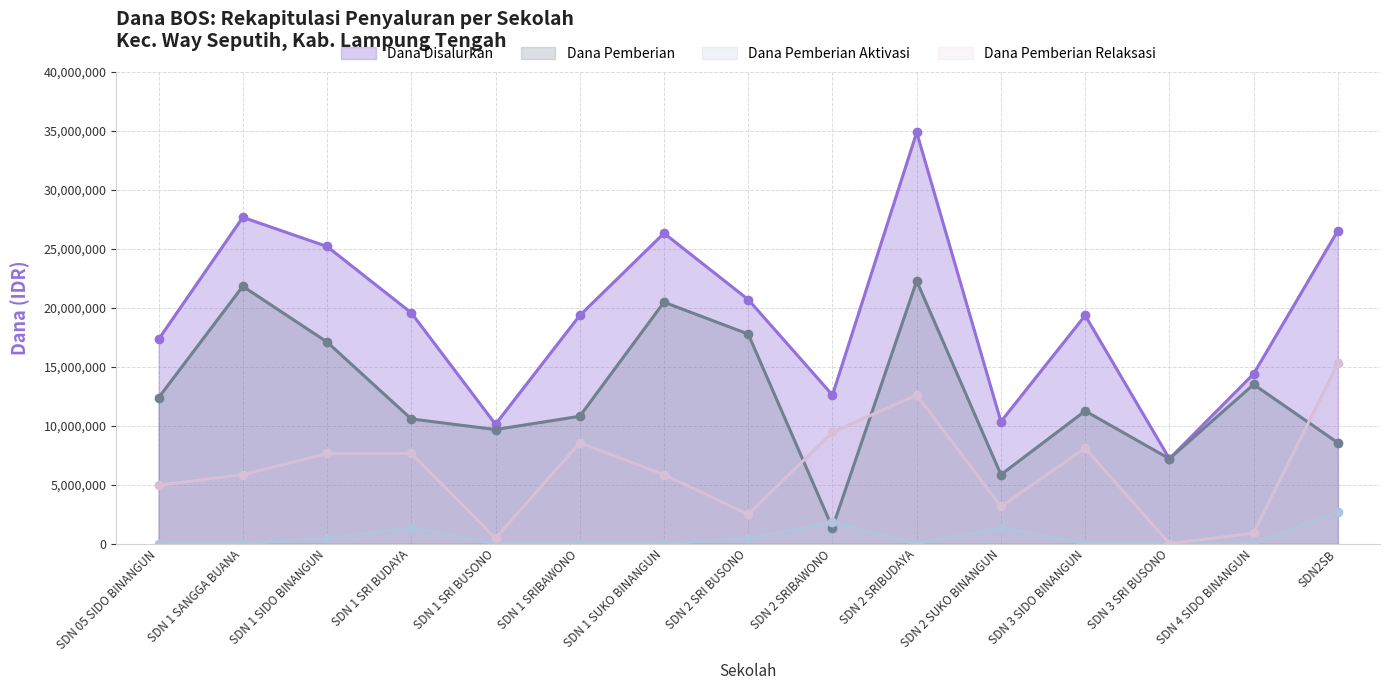

Between SDN 05 SIDO BINANGUN and SDN 1 SUKO BINANGUN, which series saw the biggest shift?

Dana Disalurkan